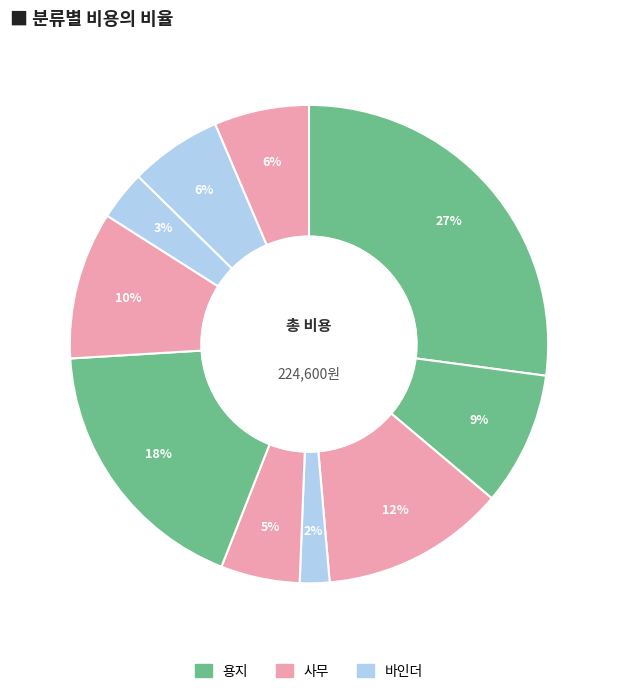

How many slices are in this pie chart?

10